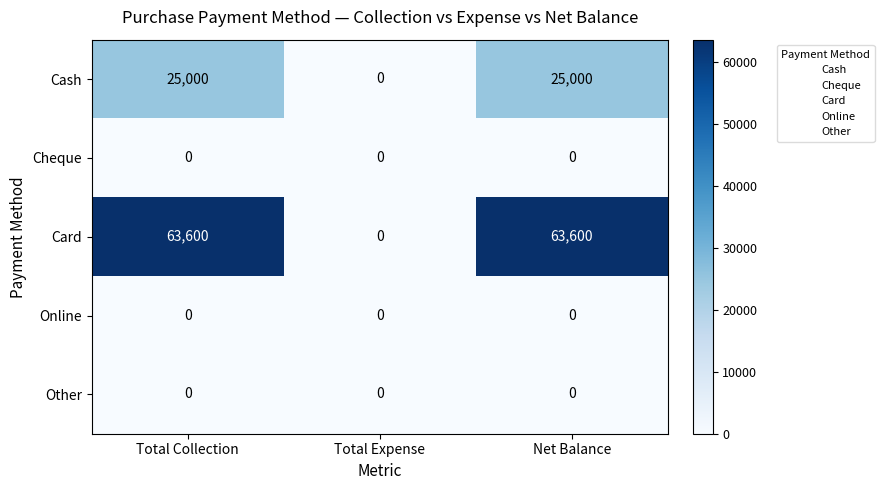

What is the greatest value displayed?

63600